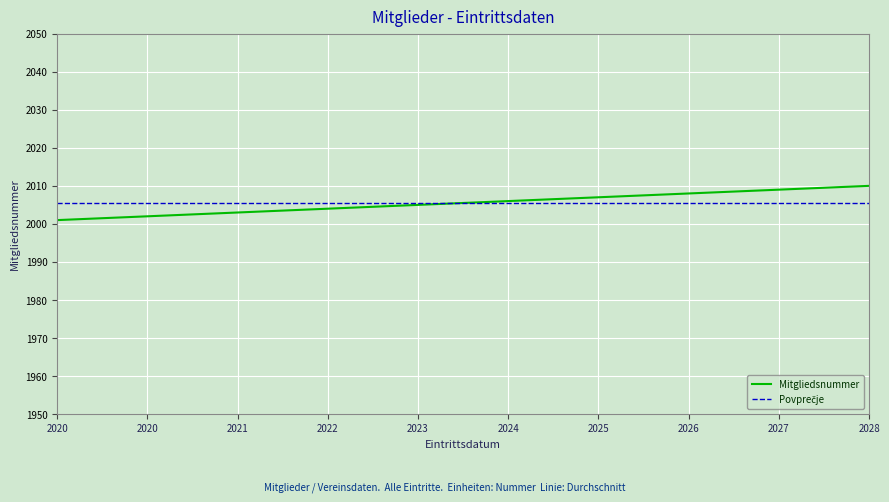

Is it true that Mitgliedsnummer equals 700.4 at 2022?

False